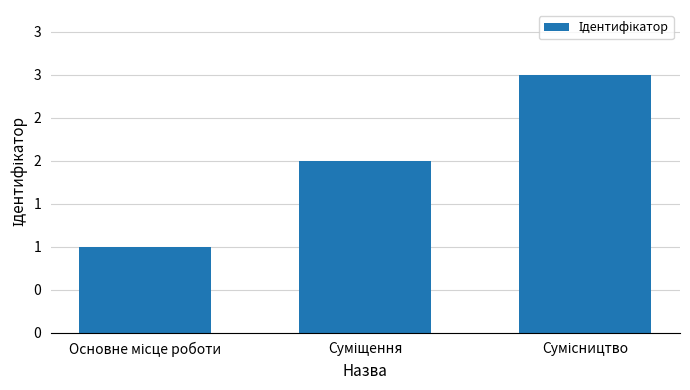

Rank the categories by value from highest to lowest.

Сумісництво, Суміщення, Основне місце роботи